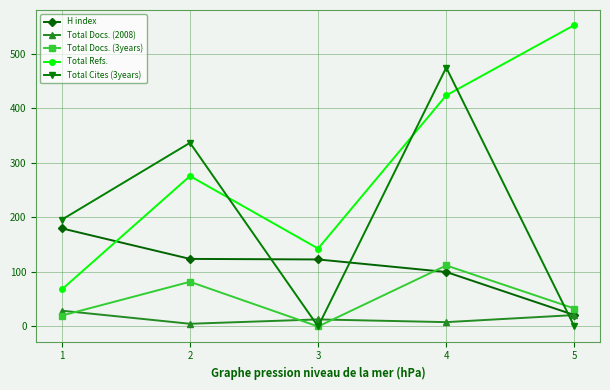

The value of Total Cites (3years) at 3 is -214. True or false?

False